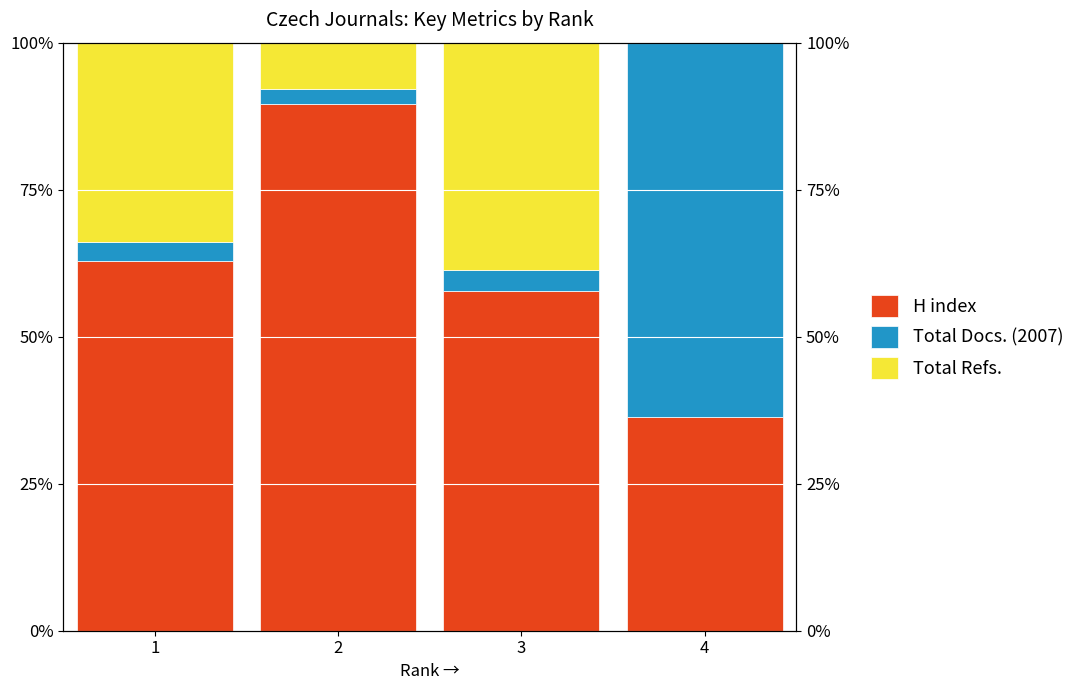

Which label corresponds to the smallest value in the chart?

4